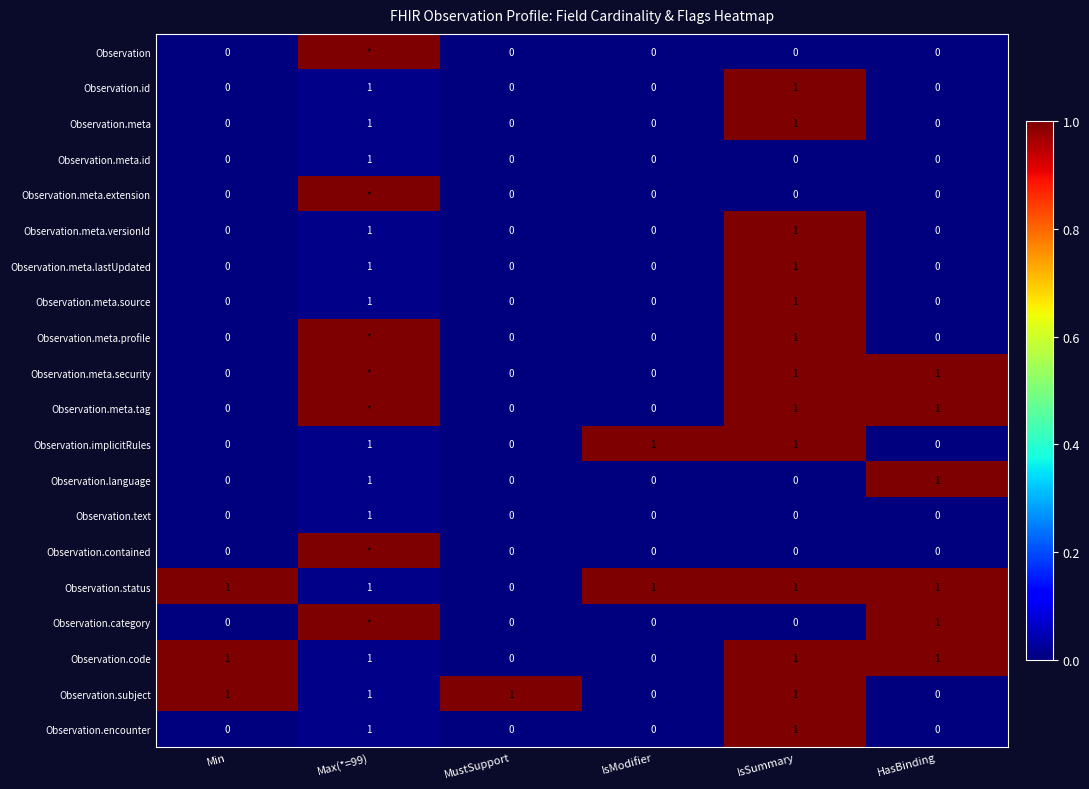

Which category has the highest value across all series?

Max(*=99)